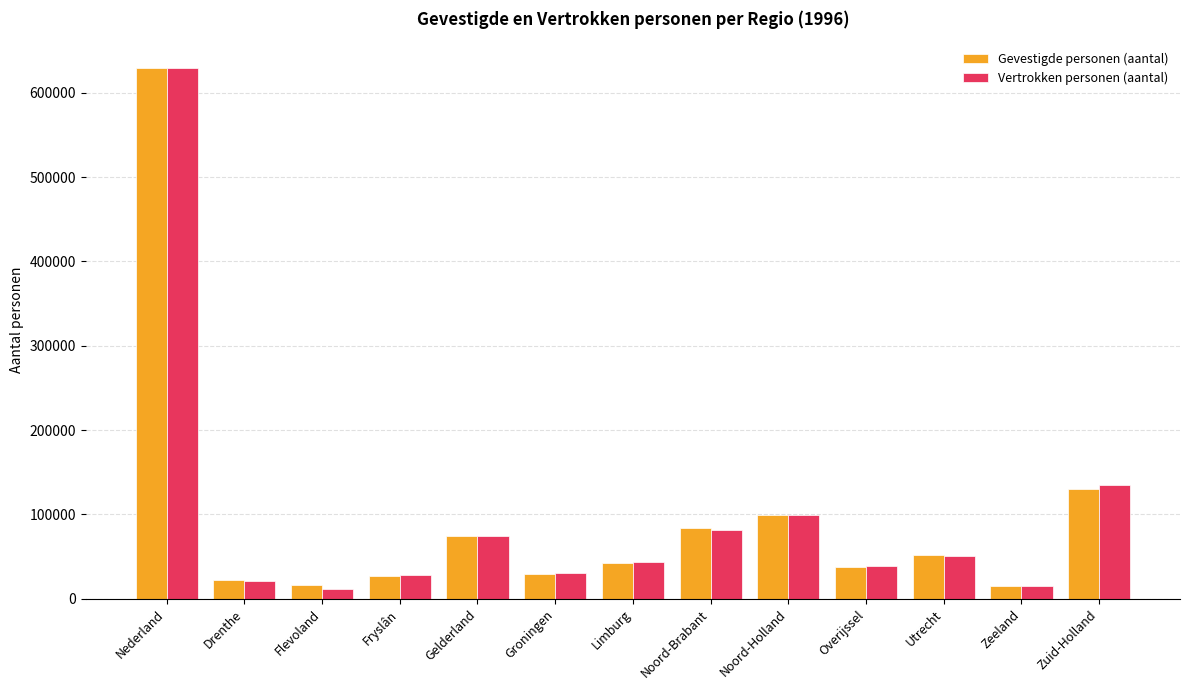

What is the average value of the Gevestigde personen (aantal) series?

96888